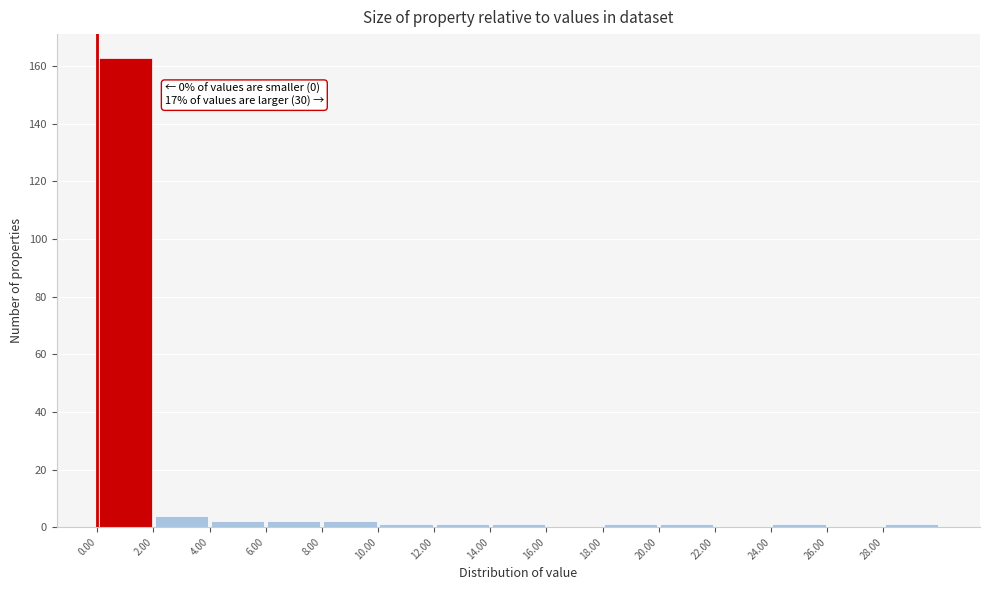

Over which range of the x-axis is the bar tallest?

0 to 2